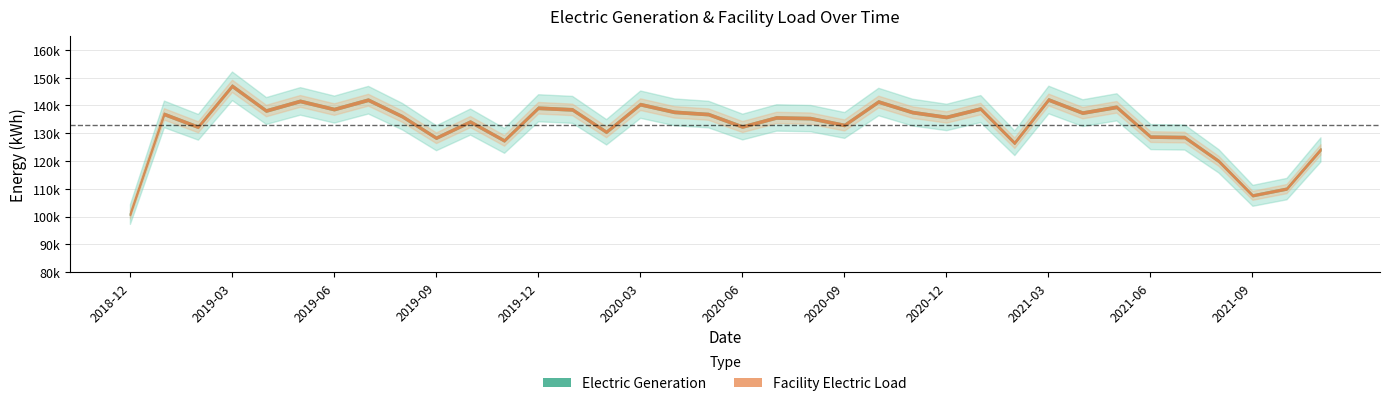

In Facility Electric Load, how many points are lower than both neighbors (excluding endpoints)?

12